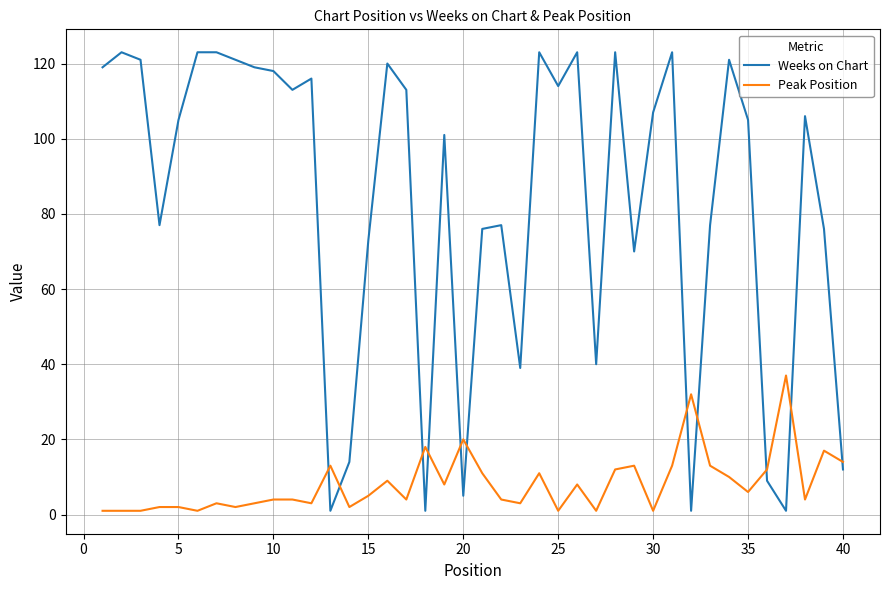

What is the smallest value displayed?

1